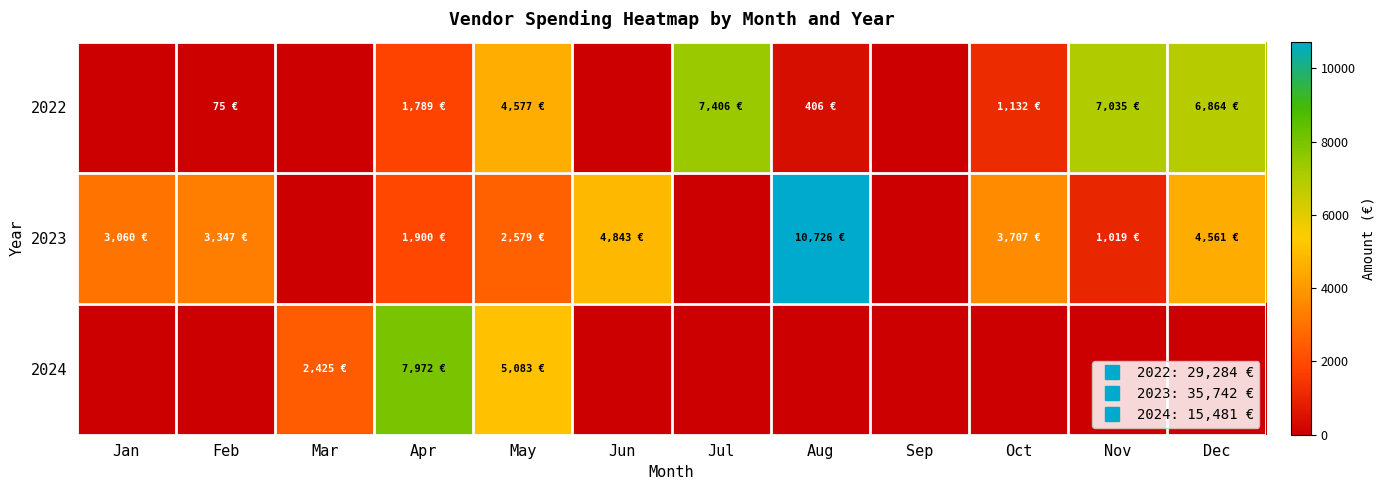

Reading left to right, extract all data points from this chart.

2022: Jan=0.0	Feb=75.0	Mar=0.0	Apr=1789.0	May=4577.0	Jun=0.0	Jul=7405.8	Aug=405.8	Sep=0.0	Oct=1131.5	Nov=7035.1	Dec=6864.4
2023: Jan=3060.0	Feb=3347.5	Mar=0.0	Apr=1900.0	May=2578.6	Jun=4842.7	Jul=0.0	Aug=10726.0	Sep=0.0	Oct=3707.5	Nov=1019.1	Dec=4561.1
2024: Jan=0.0	Feb=0.0	Mar=2425.0	Apr=7972.5	May=5083.2	Jun=0.0	Jul=0.0	Aug=0.0	Sep=0.0	Oct=0.0	Nov=0.0	Dec=0.0